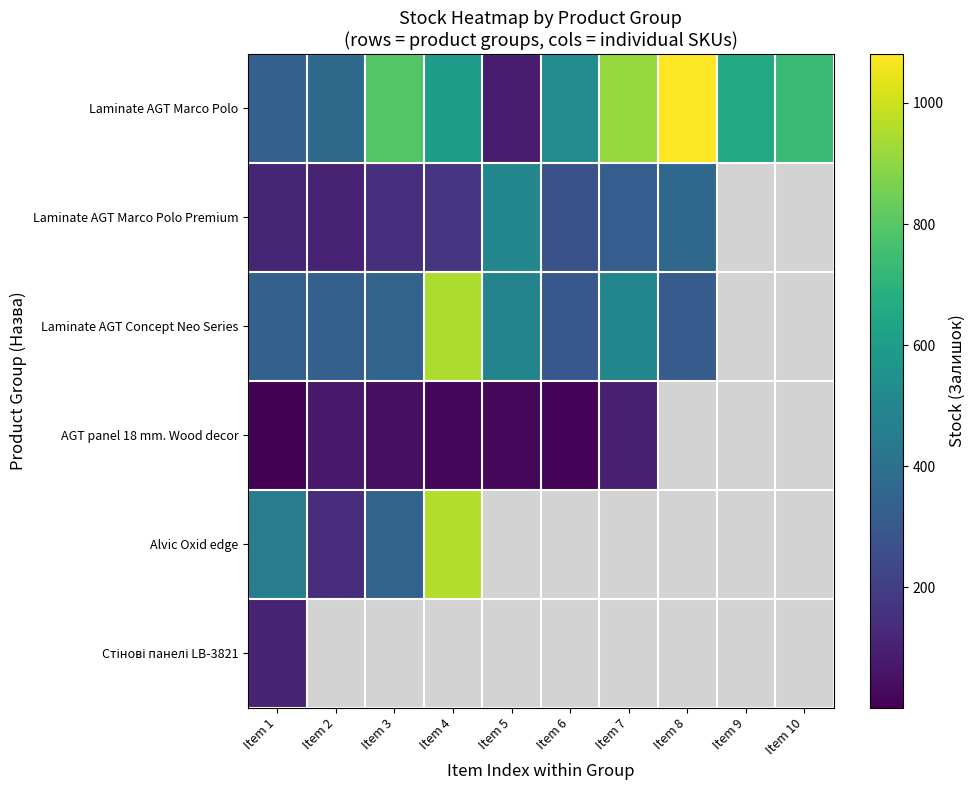

How many categories are shown in the chart?

10